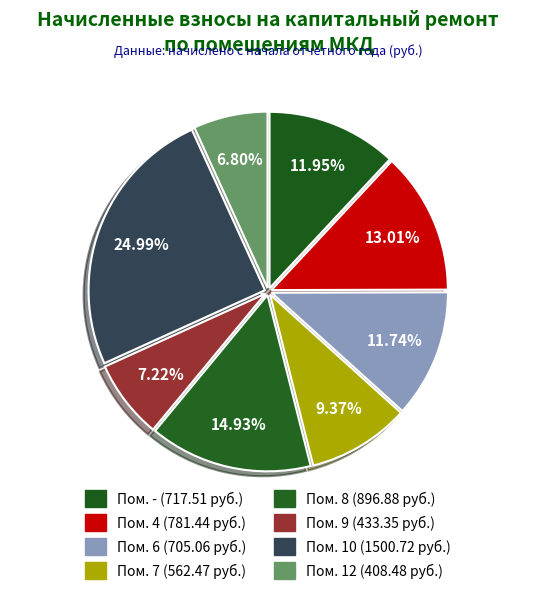

Count the number of slices in the pie.

8